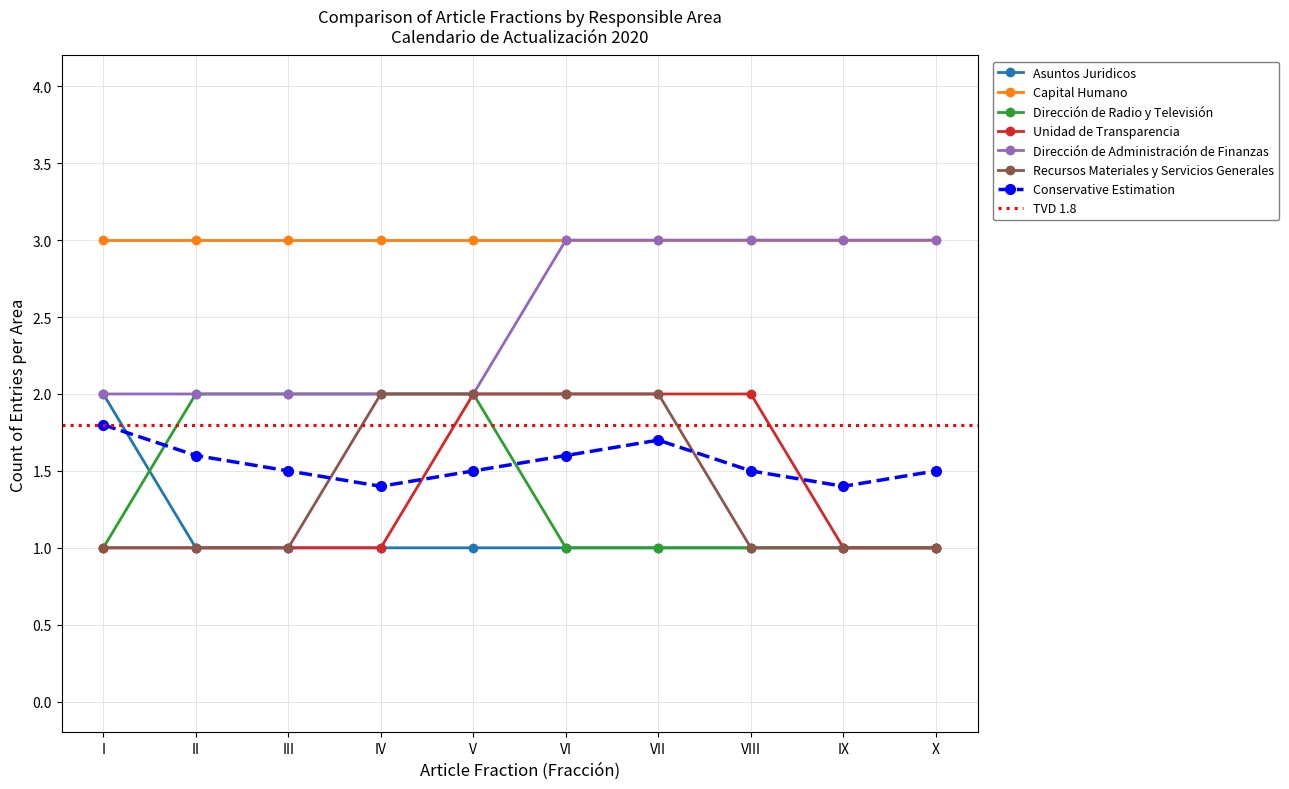

True or false: Dirección de Radio y Televisión has more than 2 points higher than both neighbors.

False